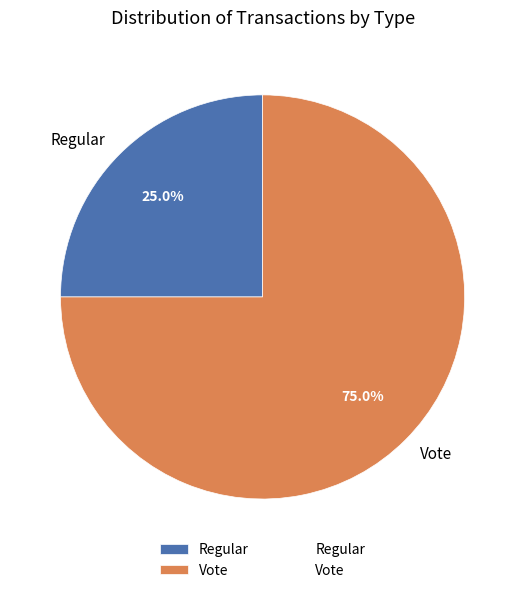

What portion of the pie excludes Regular?

75.0%